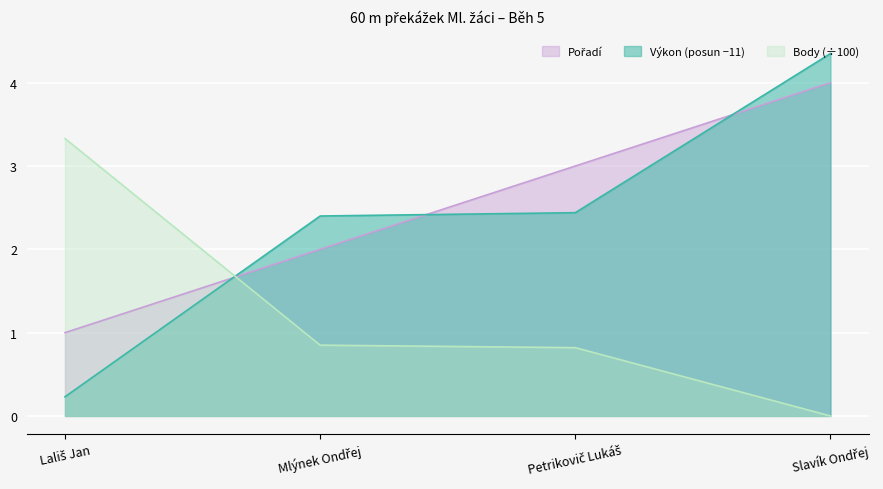

Is it true that Pořadí equals 1.0 at Lališ Jan?

True